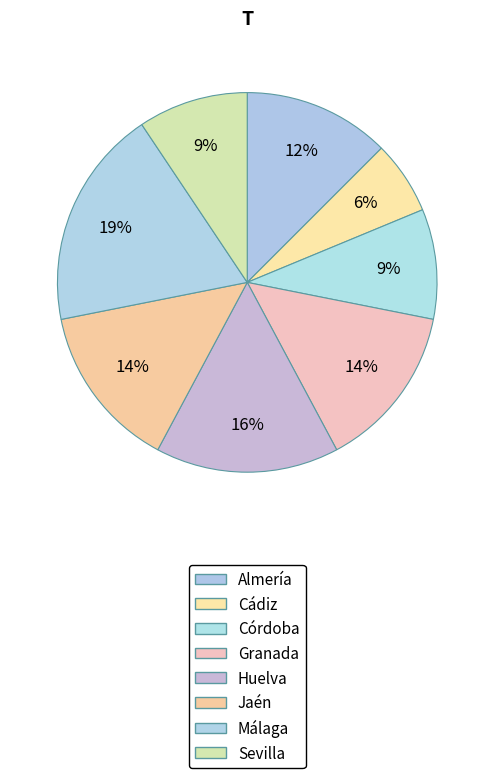

Count the number of slices in the pie.

8